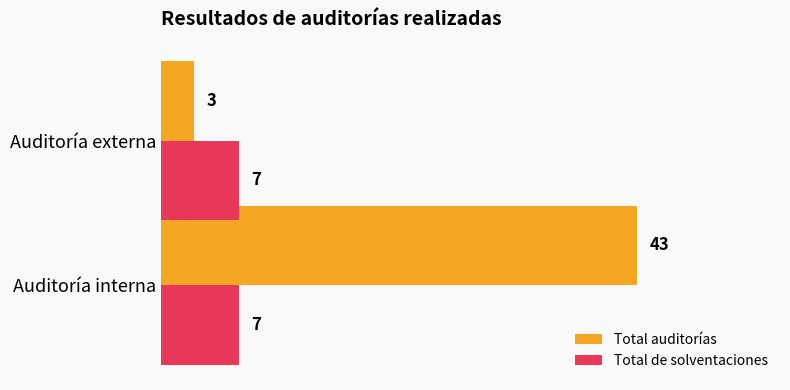

True or false: Total auditorías has a value of 3 at Auditoría externa.

True